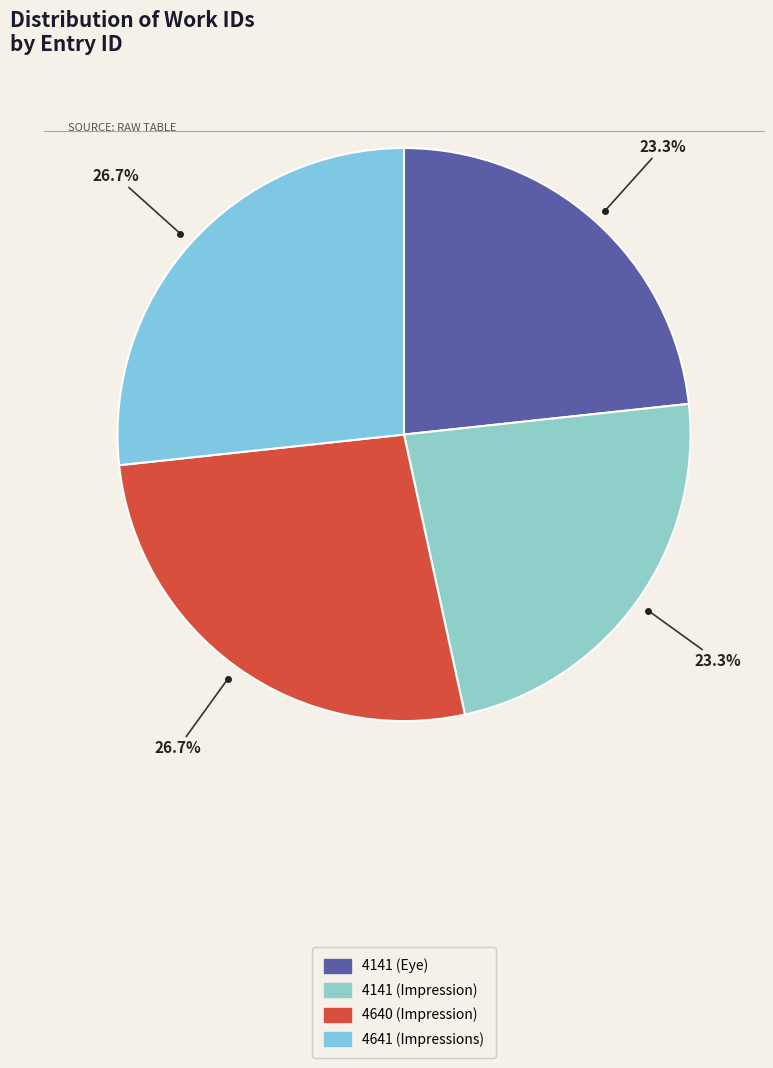

Is 4641 (Impressions) the majority of the pie?

No